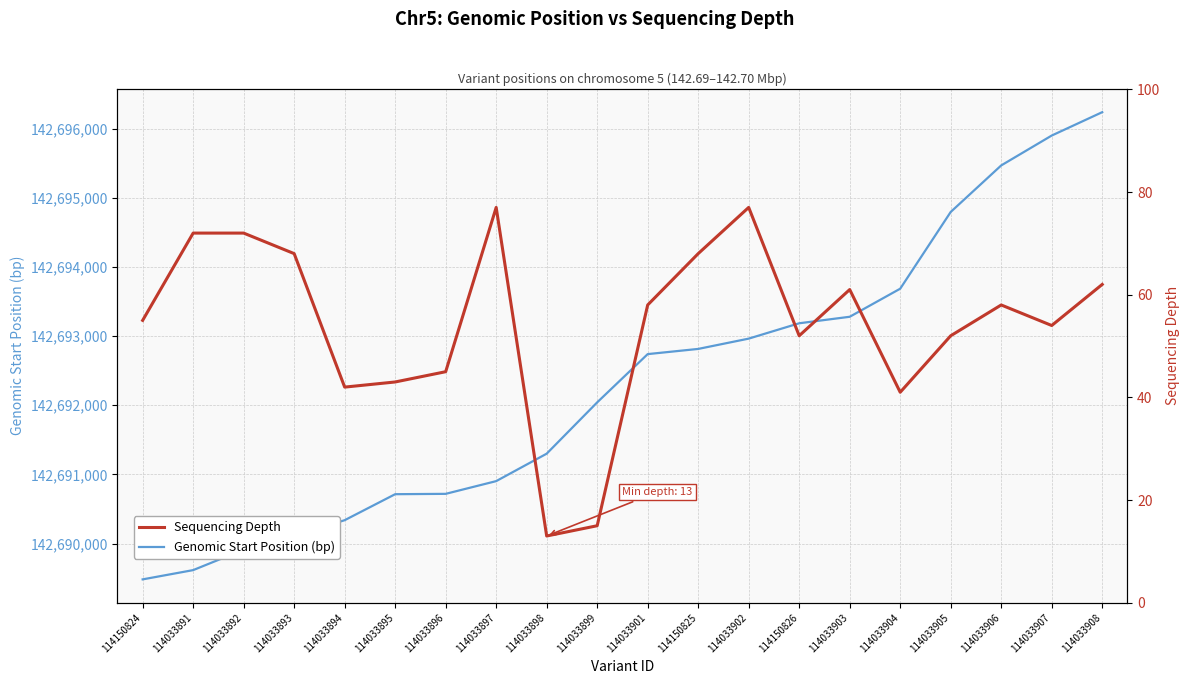

What is the label of the 10th point from the left?

114033899